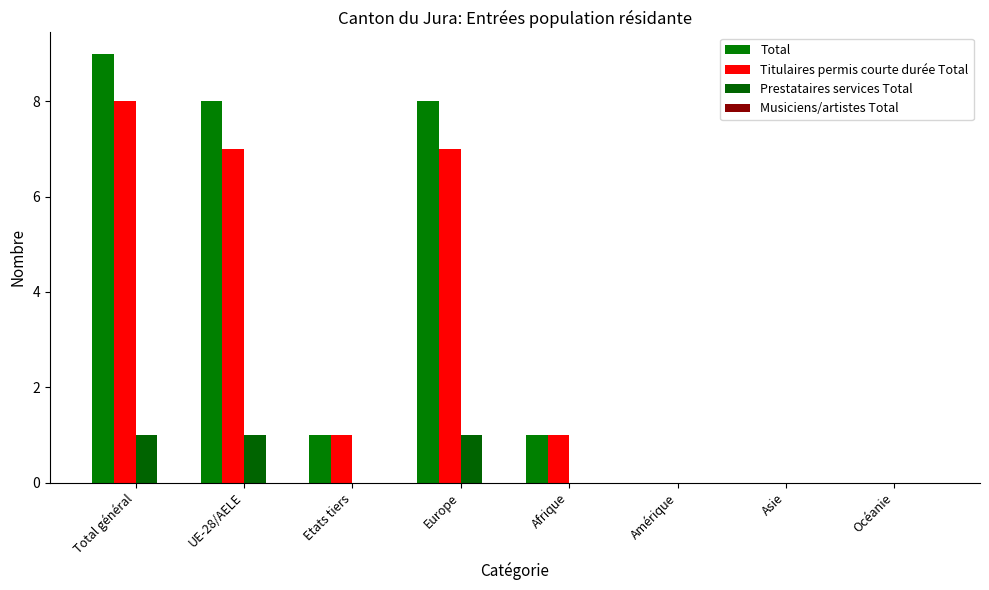

How many groups of bars are there?

8